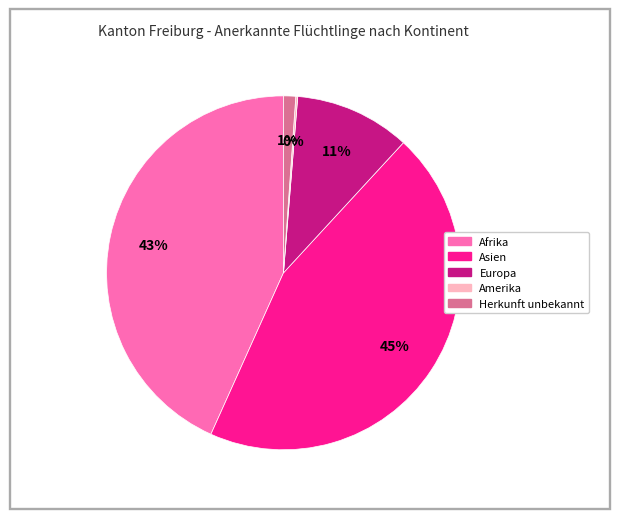

Does Herkunft unbekannt account for over 50% of the chart?

No